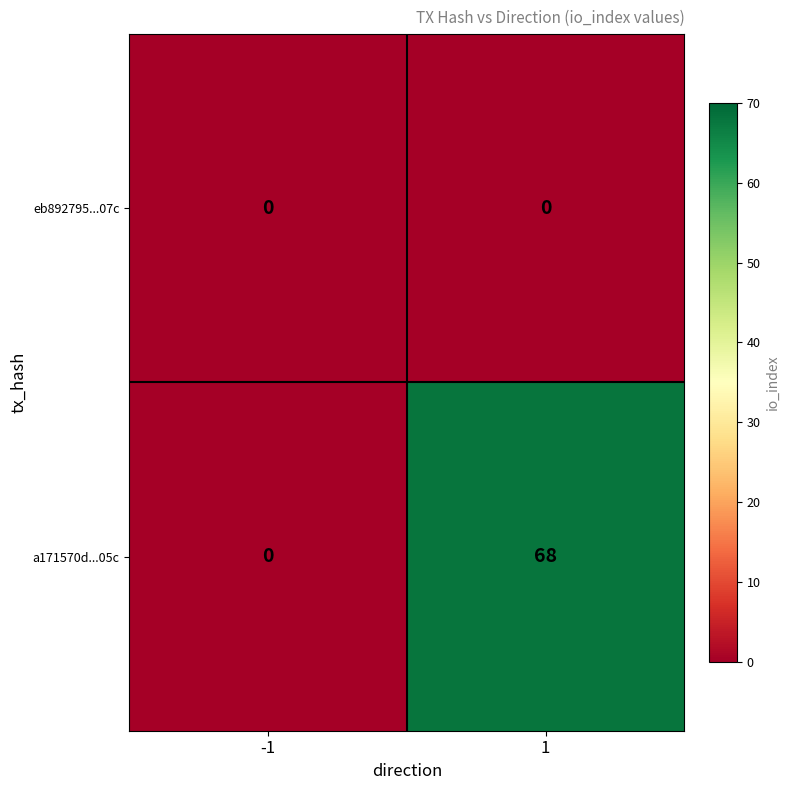

Which series has the largest total across all categories?

a171570d...05c